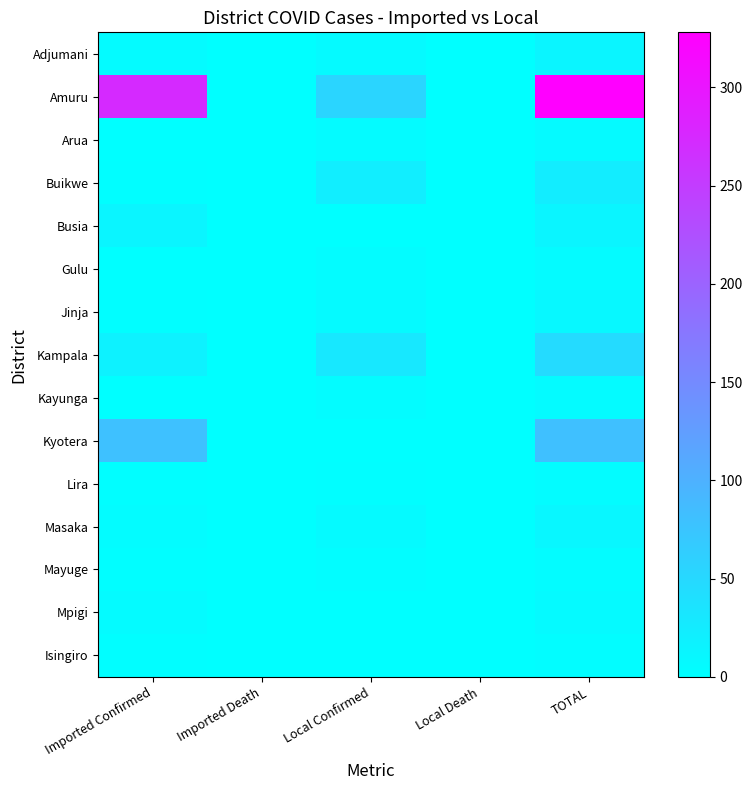

Reading left to right, transcribe all the data shown in this chart.

Adjumani: Imported Confirmed=6	Imported Death=0	Local Confirmed=7	Local Death=0	TOTAL=13
Amuru: Imported Confirmed=274	Imported Death=0	Local Confirmed=54	Local Death=0	TOTAL=328
Arua: Imported Confirmed=1	Imported Death=0	Local Confirmed=6	Local Death=0	TOTAL=7
Buikwe: Imported Confirmed=2	Imported Death=0	Local Confirmed=22	Local Death=0	TOTAL=24
Busia: Imported Confirmed=13	Imported Death=0	Local Confirmed=1	Local Death=0	TOTAL=14
Gulu: Imported Confirmed=1	Imported Death=0	Local Confirmed=5	Local Death=0	TOTAL=6
Jinja: Imported Confirmed=2	Imported Death=0	Local Confirmed=7	Local Death=0	TOTAL=9
Kampala: Imported Confirmed=17	Imported Death=0	Local Confirmed=30	Local Death=0	TOTAL=47
Kayunga: Imported Confirmed=1	Imported Death=0	Local Confirmed=5	Local Death=0	TOTAL=6
Kyotera: Imported Confirmed=80	Imported Death=0	Local Confirmed=1	Local Death=0	TOTAL=81
Lira: Imported Confirmed=2	Imported Death=0	Local Confirmed=2	Local Death=0	TOTAL=4
Masaka: Imported Confirmed=4	Imported Death=0	Local Confirmed=7	Local Death=0	TOTAL=11
Mayuge: Imported Confirmed=2	Imported Death=0	Local Confirmed=3	Local Death=0	TOTAL=5
Mpigi: Imported Confirmed=6	Imported Death=0	Local Confirmed=1	Local Death=0	TOTAL=7
Isingiro: Imported Confirmed=2	Imported Death=0	Local Confirmed=1	Local Death=0	TOTAL=3